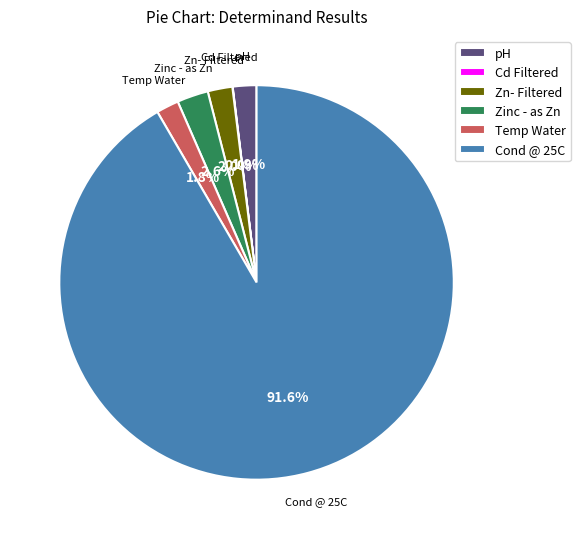

Which category accounts for the majority?

Cond @ 25C